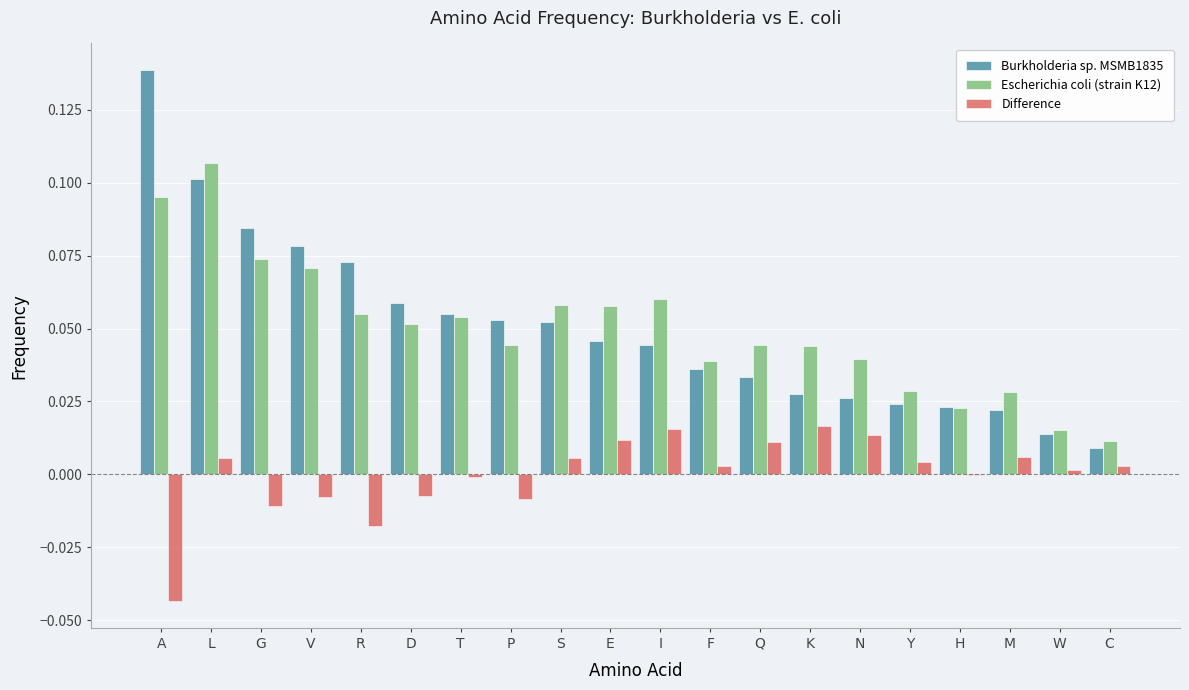

Is the value of Escherichia coli (strain K12) at G greater than the value of Burkholderia sp. MSMB1835 at D?

Yes